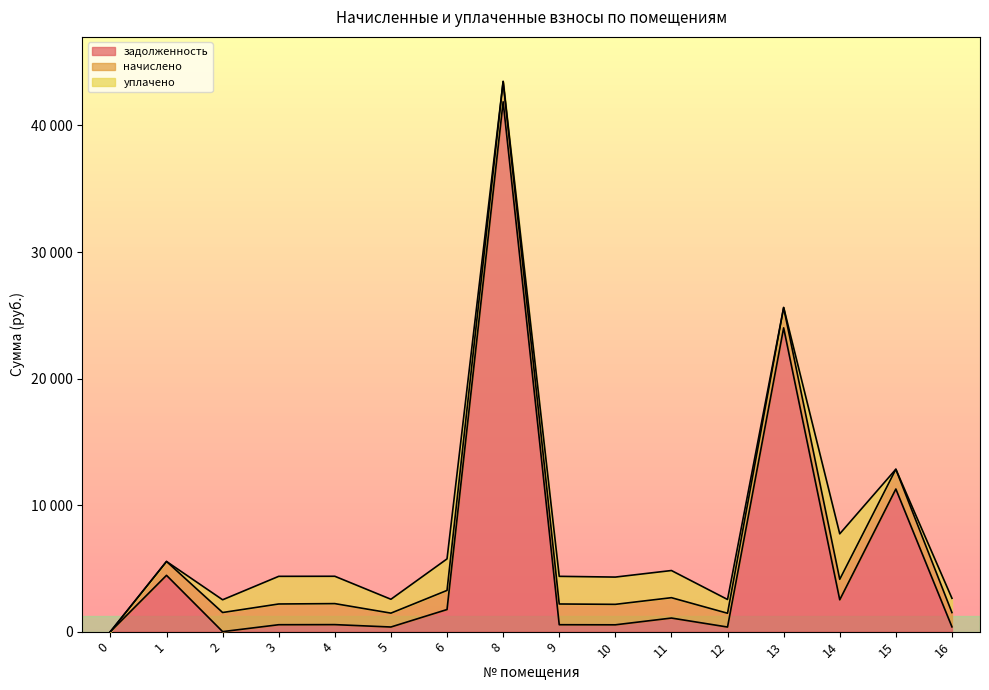

How many lines are shown in the chart?

3